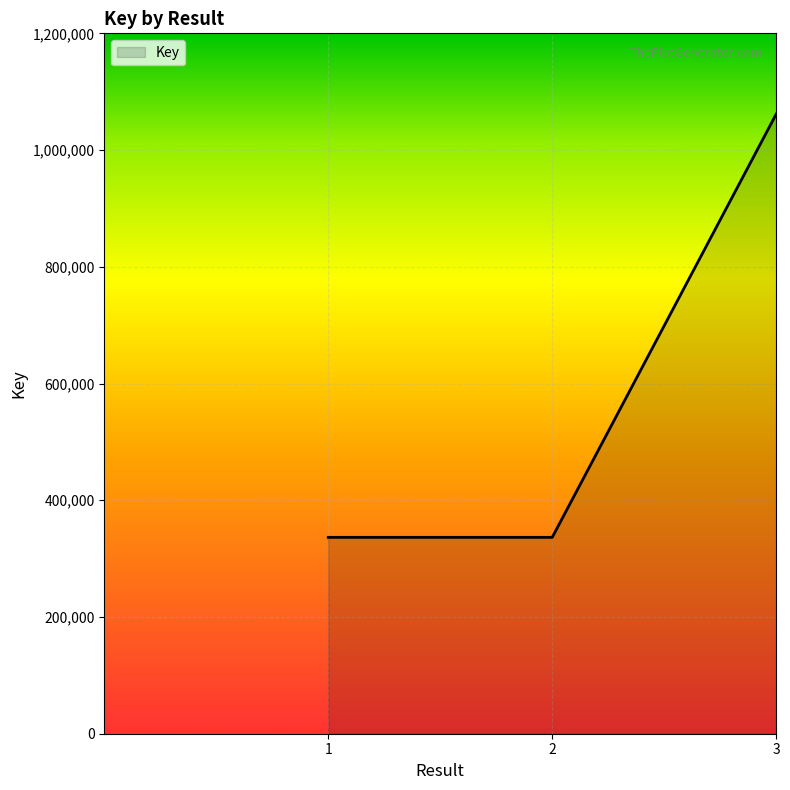

True or false: the data shows 438911 at 2.

False